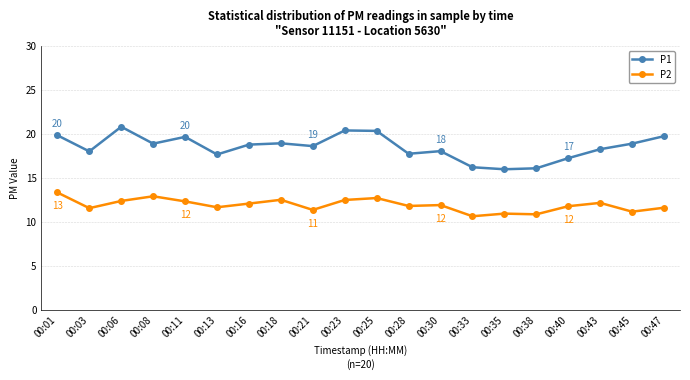

The value of P1 at 00:23 is 10.4. True or false?

False